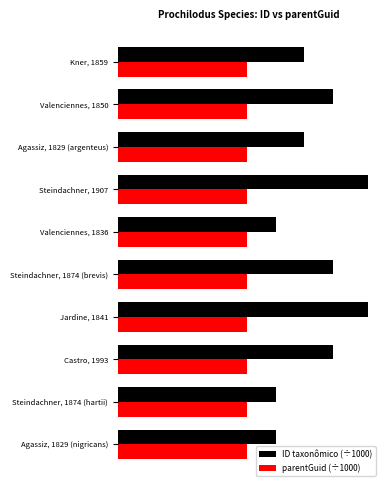

What are all the series names shown in the legend?

ID taxonômico (÷1000), parentGuid (÷1000)